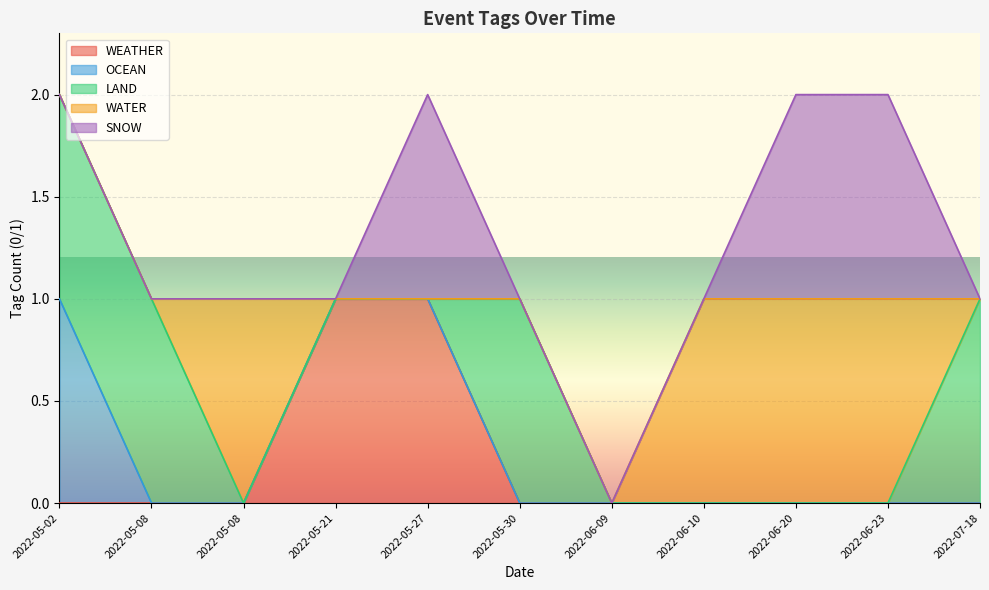

Which series has the largest range (max minus min)?

WEATHER